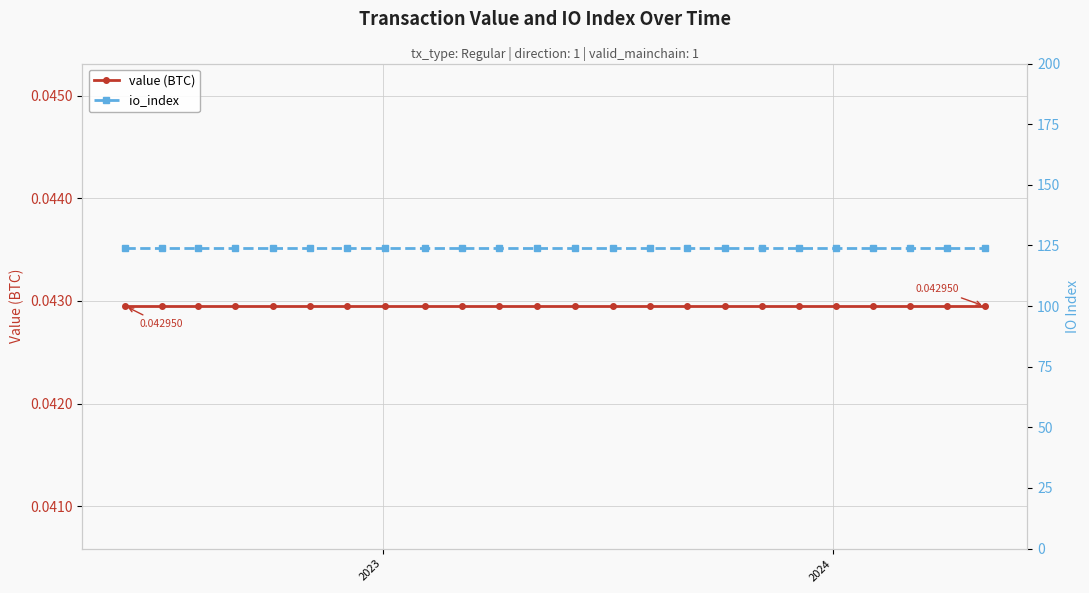

True or false: io_index and value (BTC) intersect in this chart.

False